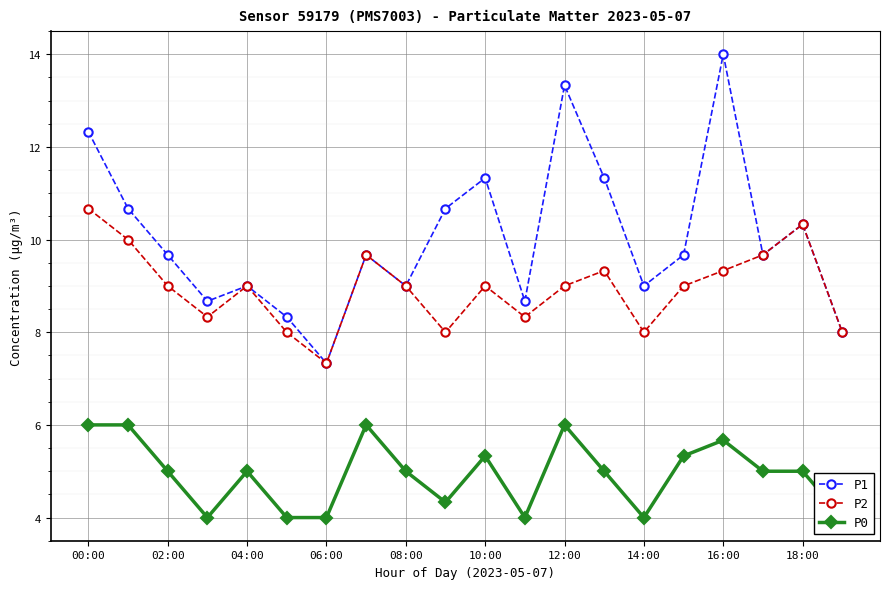

What is the total value across all series at 15?

24.0